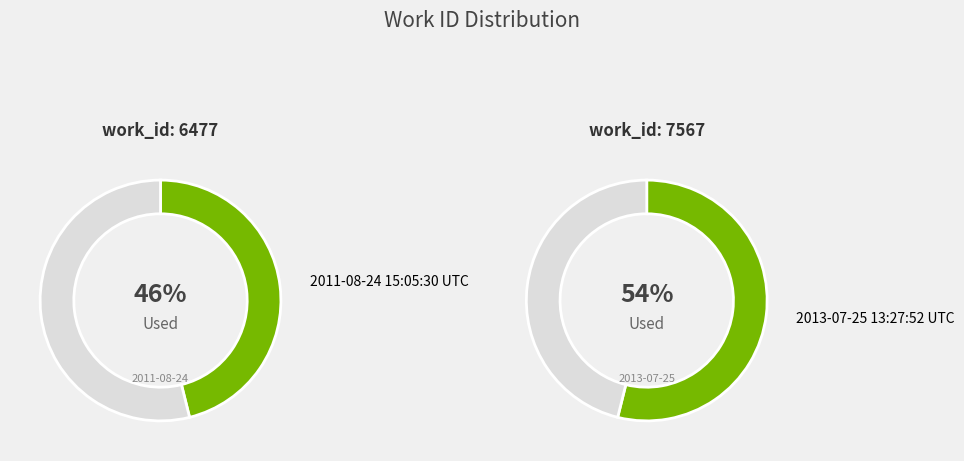

Count the number of slices in the pie.

2